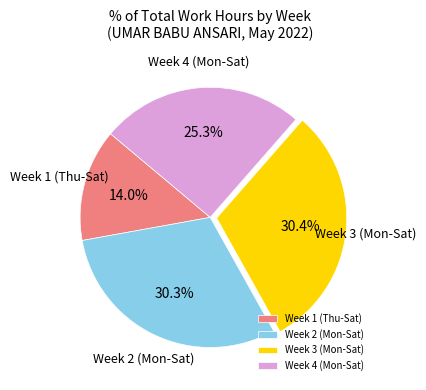

Is there a majority slice in this chart?

No